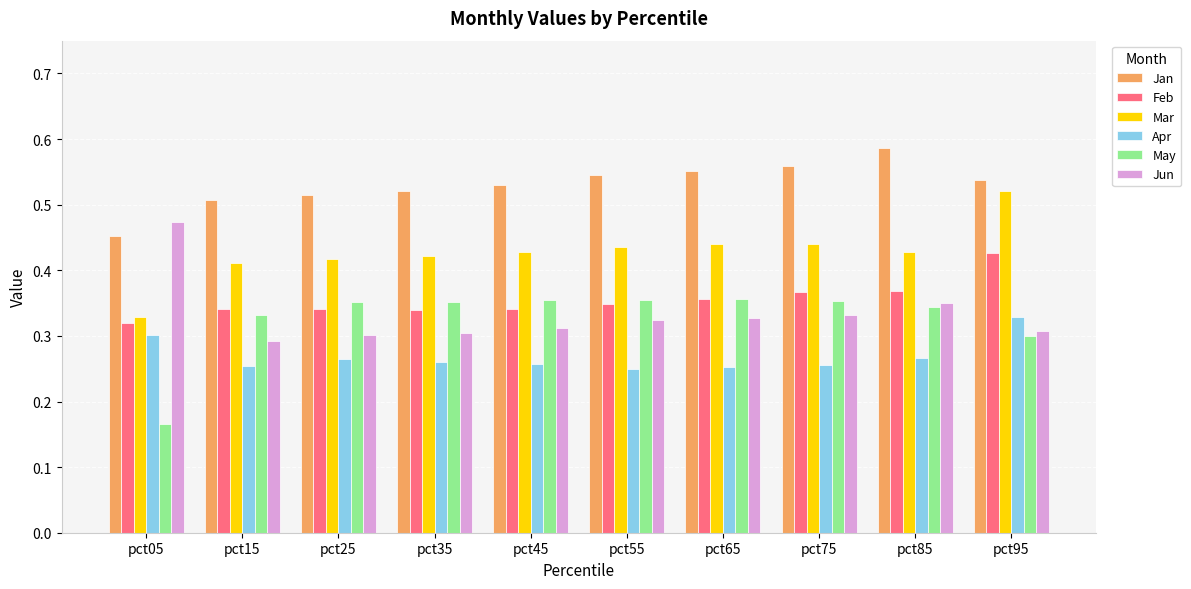

How many bars are there in total?

60